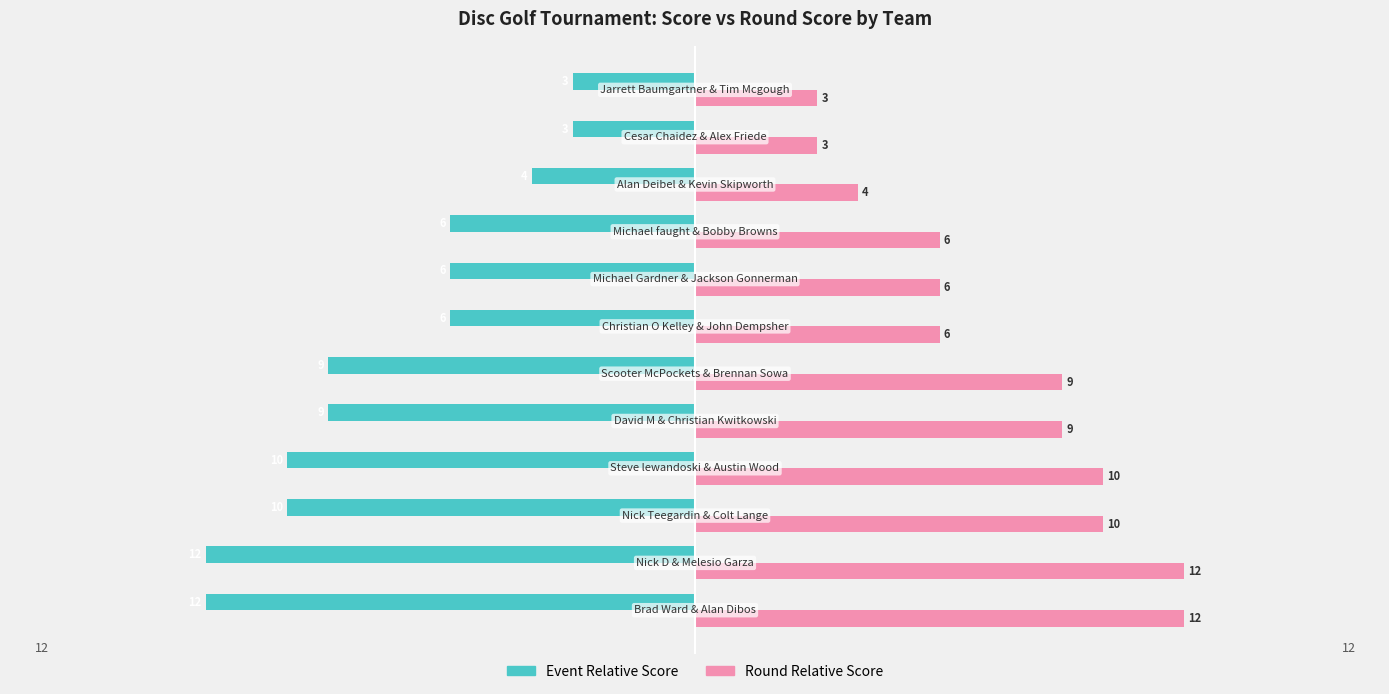

What is the difference between the second highest and second lowest values in the Event Relative Score series?

9